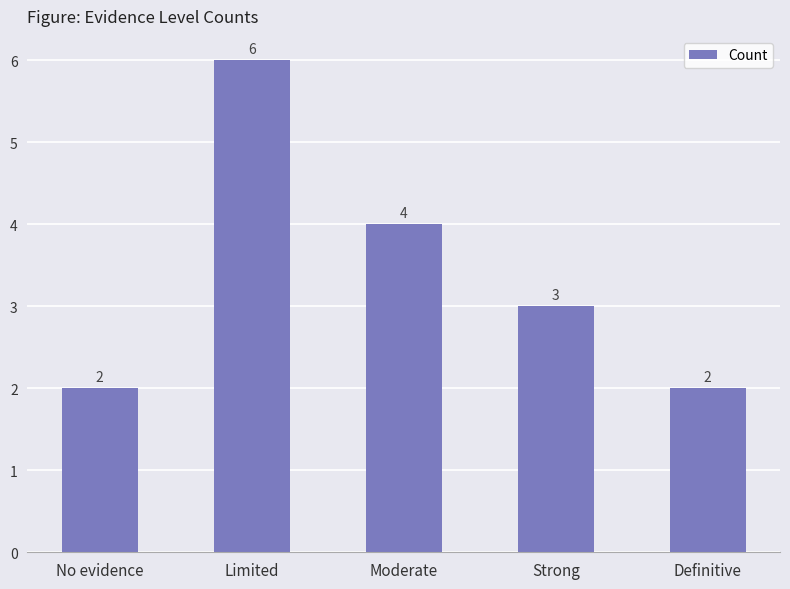

The chart shows a value of 4 at Definitive. True or false?

False